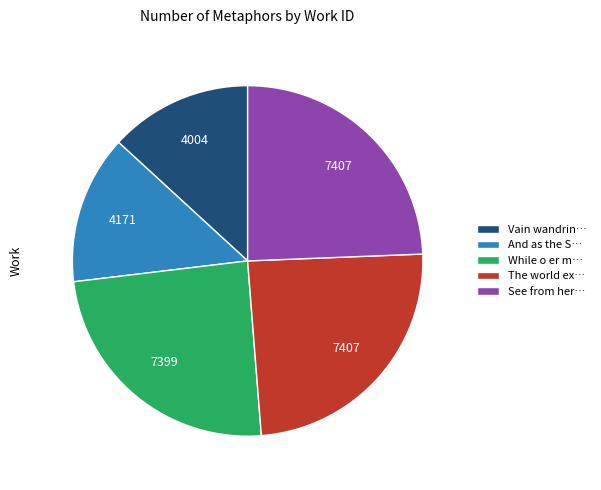

Combined, do While o er m… and Vain wandrin… account for over 50%?

No